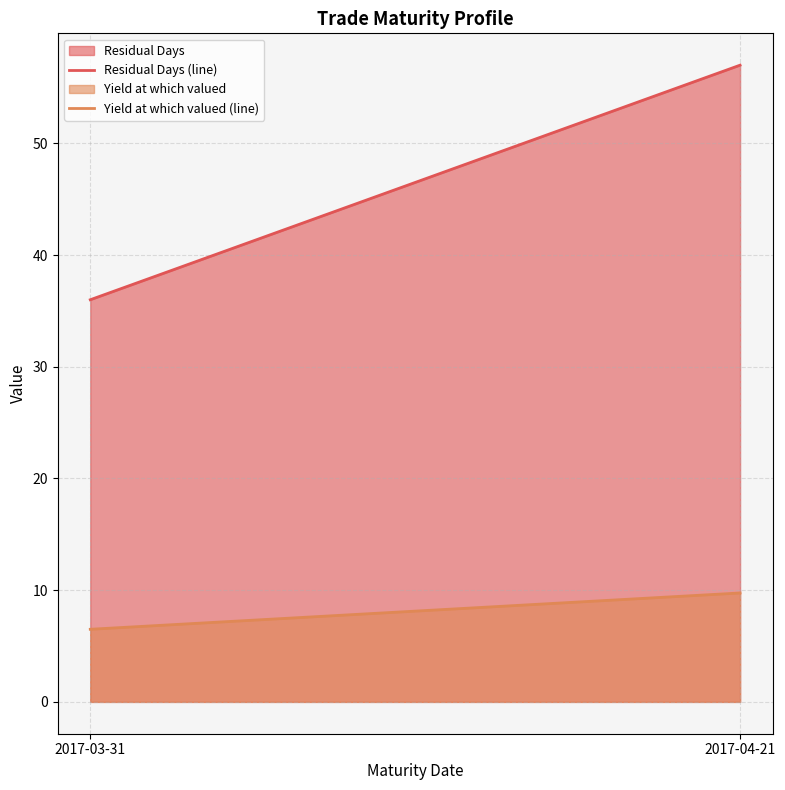

What is the label of the 2nd point from the right?

2017-03-31